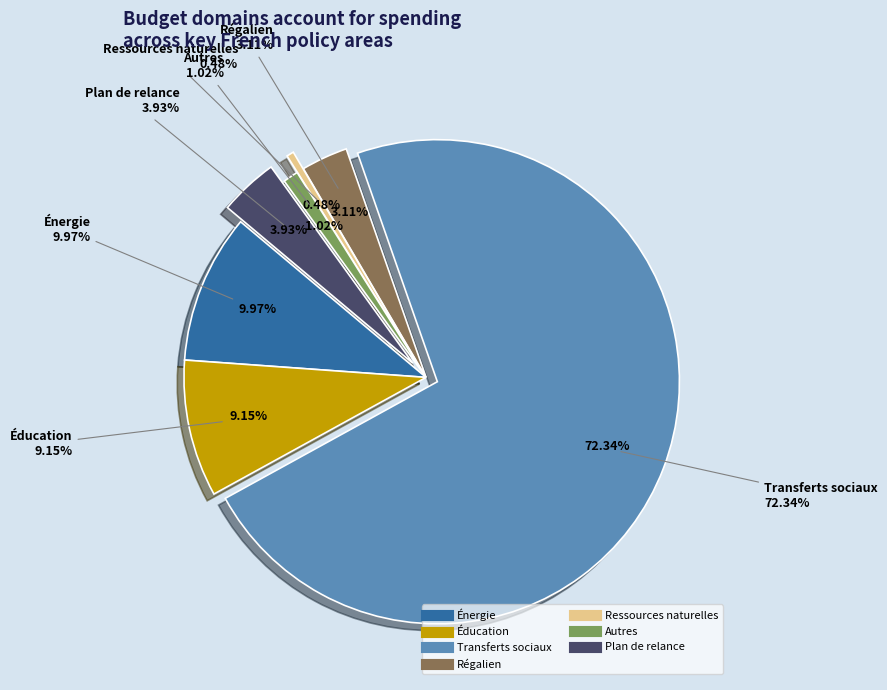

To the nearest percent, what is the difference between the Ressources naturelles and Énergie slice percentages?

9%